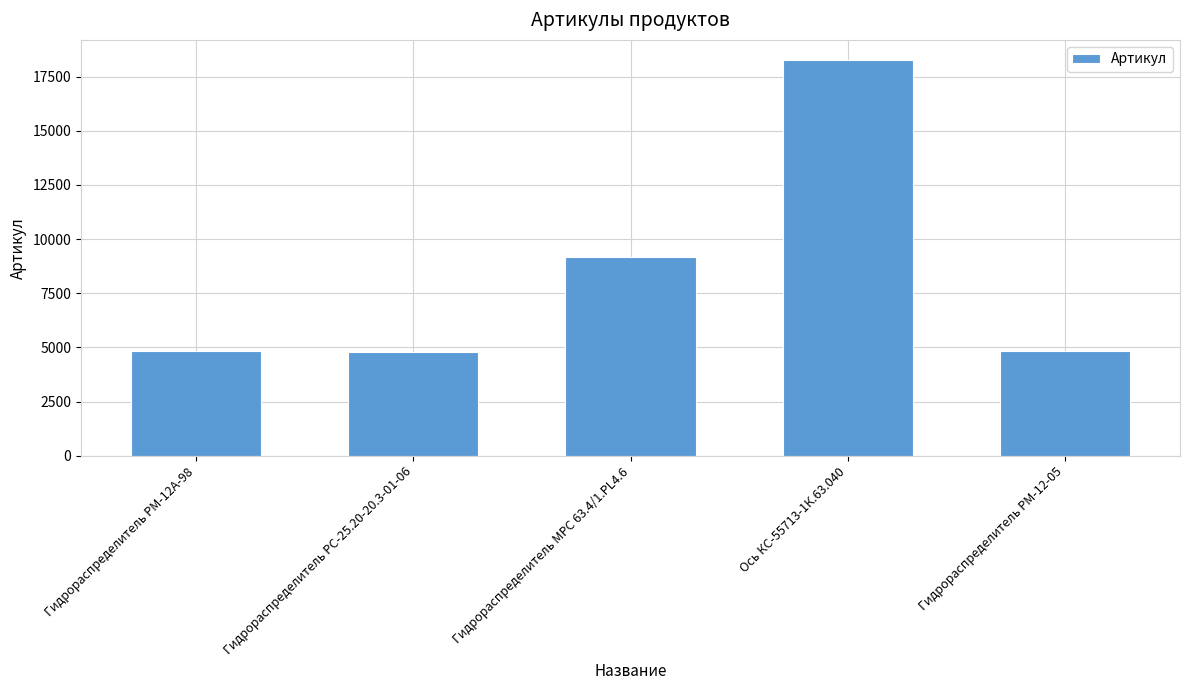

How many bars are there in total?

5